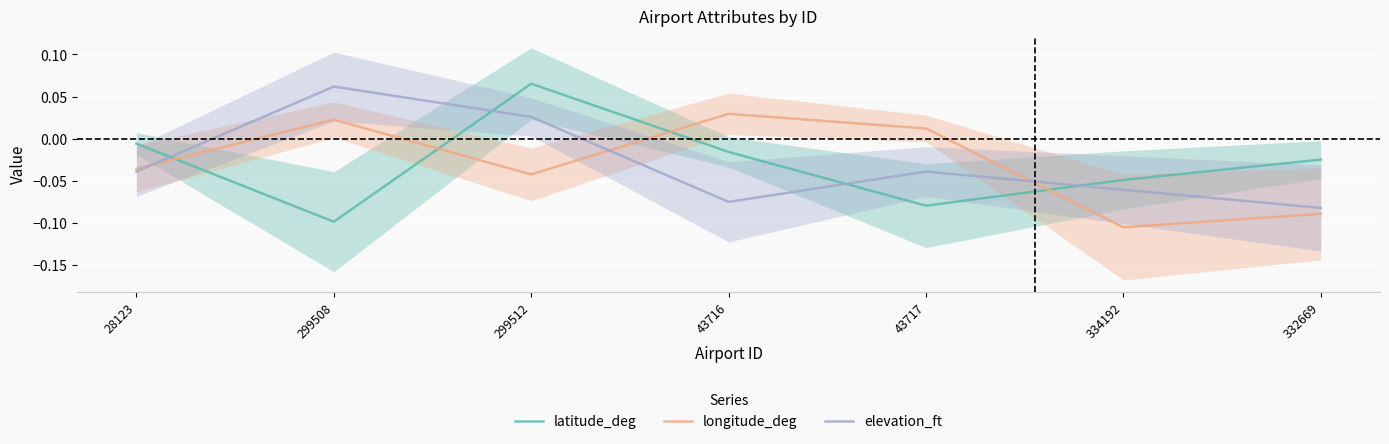

Is this an area chart (filled region under the line)?

No